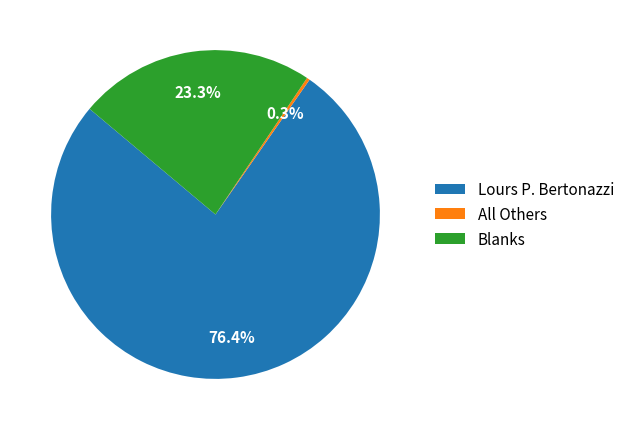

Do Blanks and Lours P. Bertonazzi together represent more than half of the pie?

Yes